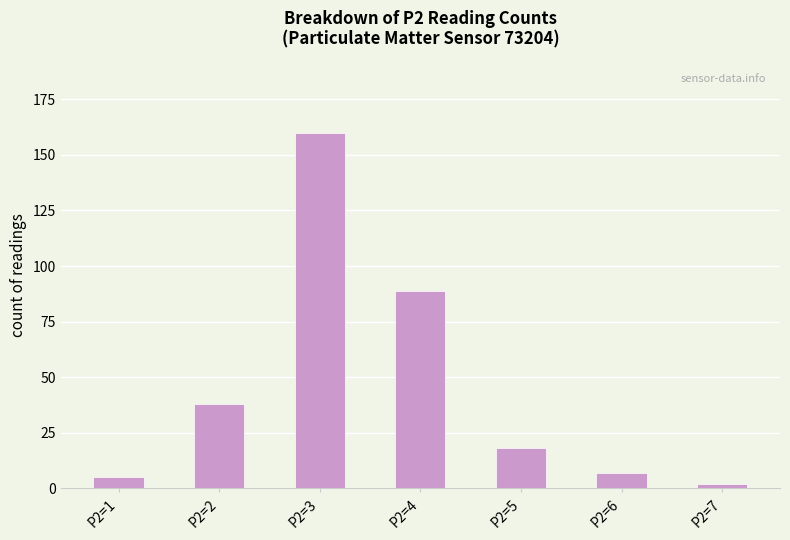

List the labels in order of value, largest first.

P2=3, P2=4, P2=2, P2=5, P2=6, P2=1, P2=7